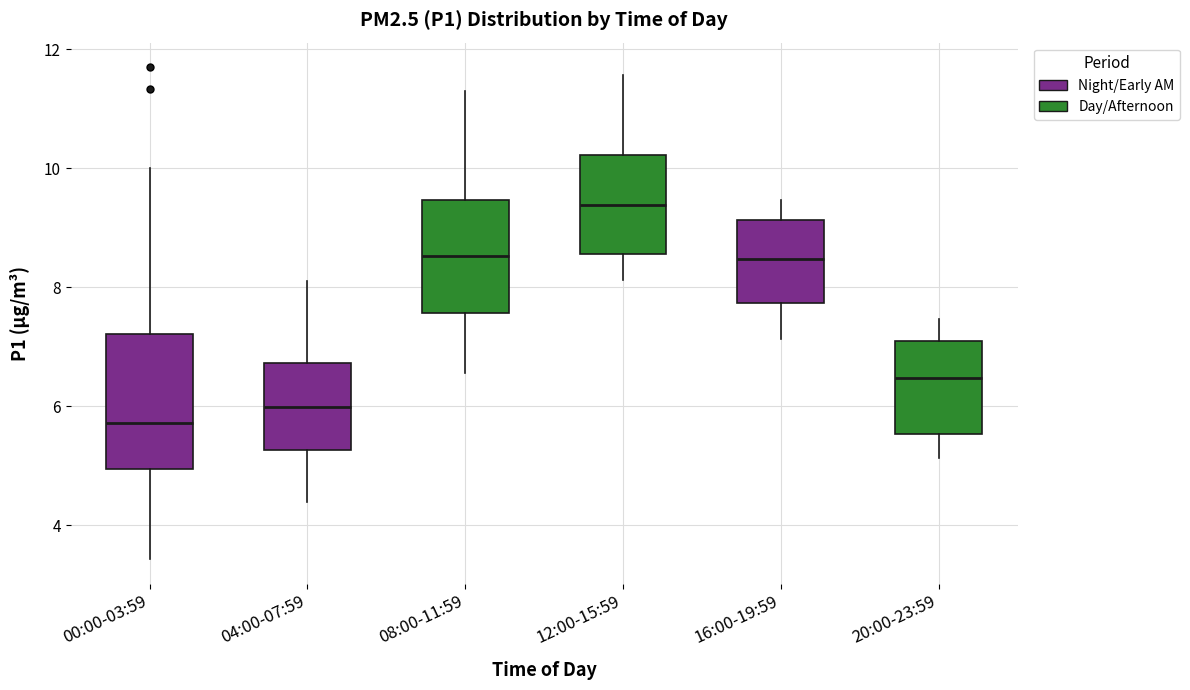

Reading left to right, read every box against the y-axis: the position of its median line, the range the box covers, and the ends of its whiskers. The values are not printed on the chart, so give them approximately, as read against the axis.

00:00-03:59: median 5.8, box 5.0 to 7.2, whiskers 3.4 to 10.0
04:00-07:59: median 6.0, box 5.2 to 6.8, whiskers 4.4 to 8.2
08:00-11:59: median 8.6, box 7.6 to 9.4, whiskers 6.6 to 11.4
12:00-15:59: median 9.4, box 8.6 to 10.2, whiskers 8.2 to 11.6
16:00-19:59: median 8.4, box 7.8 to 9.2, whiskers 7.2 to 9.4
20:00-23:59: median 6.4, box 5.6 to 7.2, whiskers 5.2 to 7.4